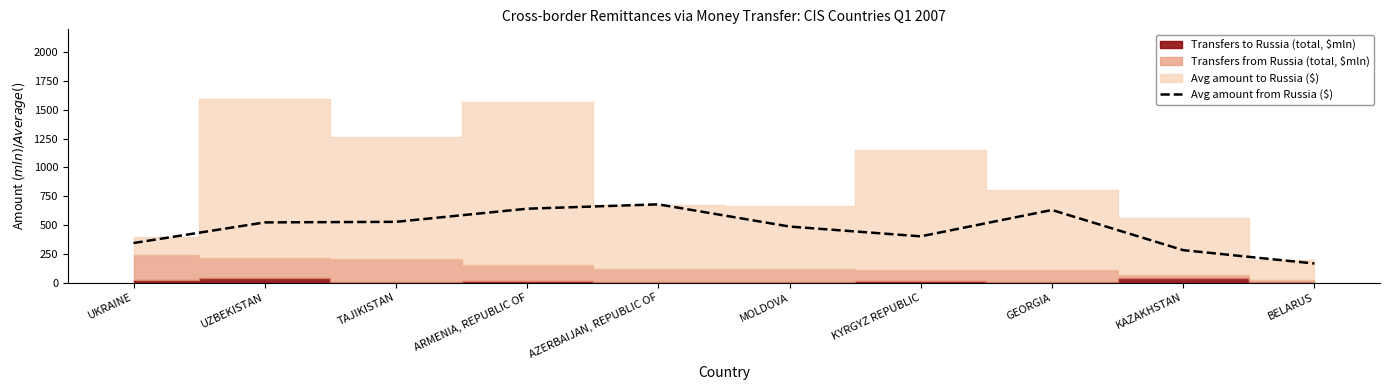

How many data points are less than 523?

5